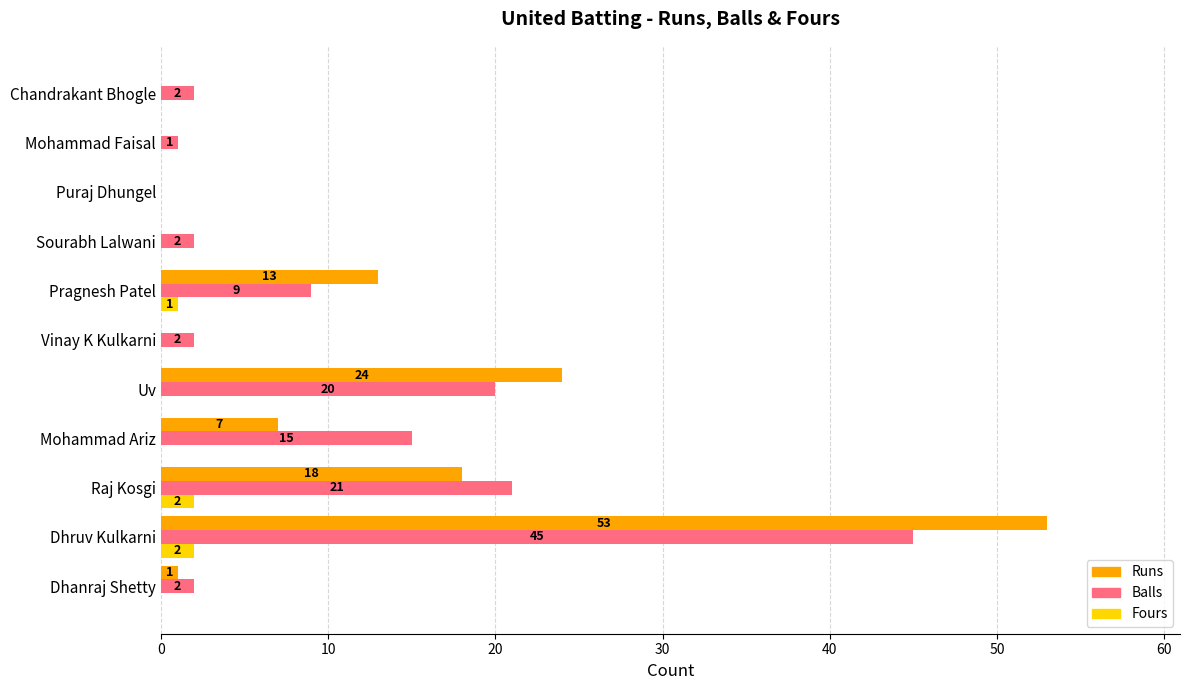

At which category is the sum across all series the highest?

Dhruv Kulkarni